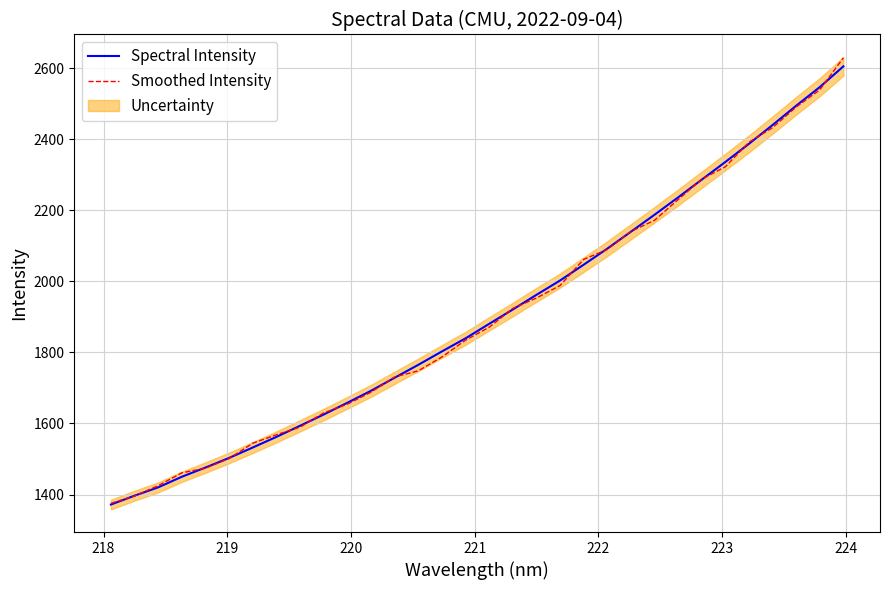

What is the value of the Spectral Intensity point at the 12th from the left?

1691.9